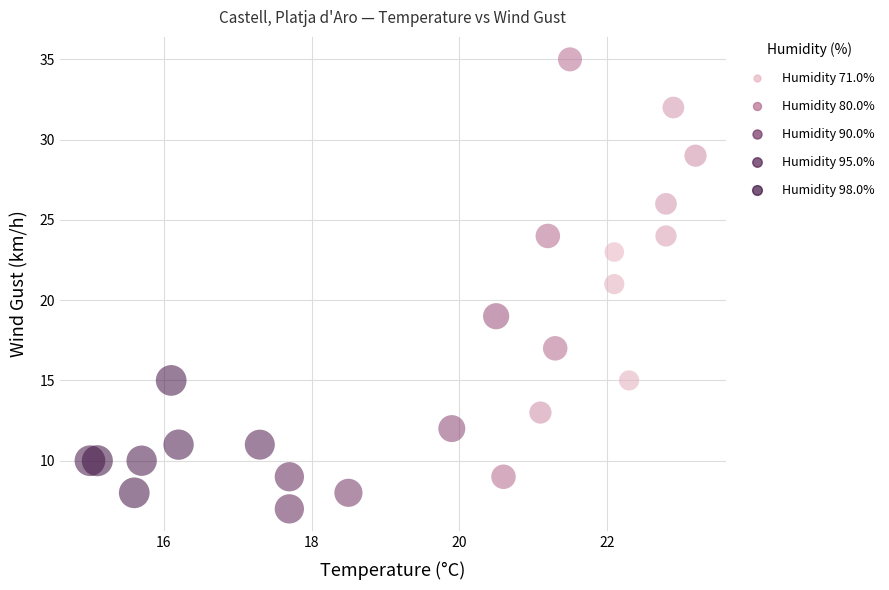

What is the range of Y values (max minus min)?

28